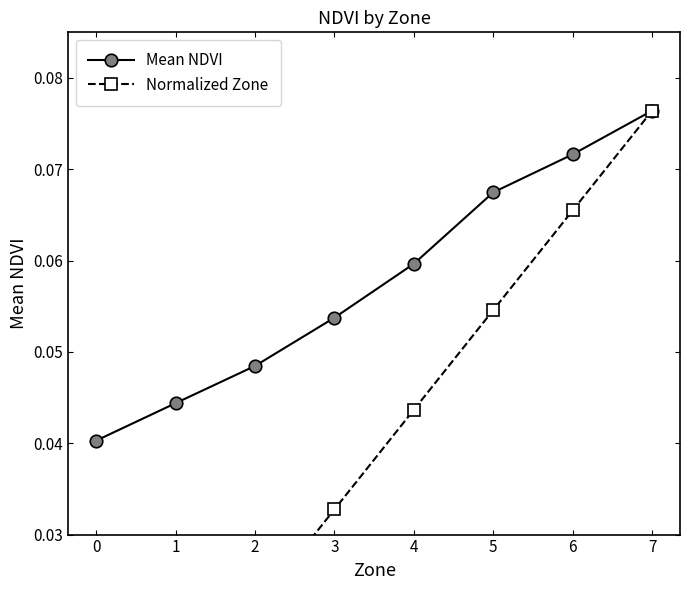

What is the maximum value for Normalized Zone?

0.1